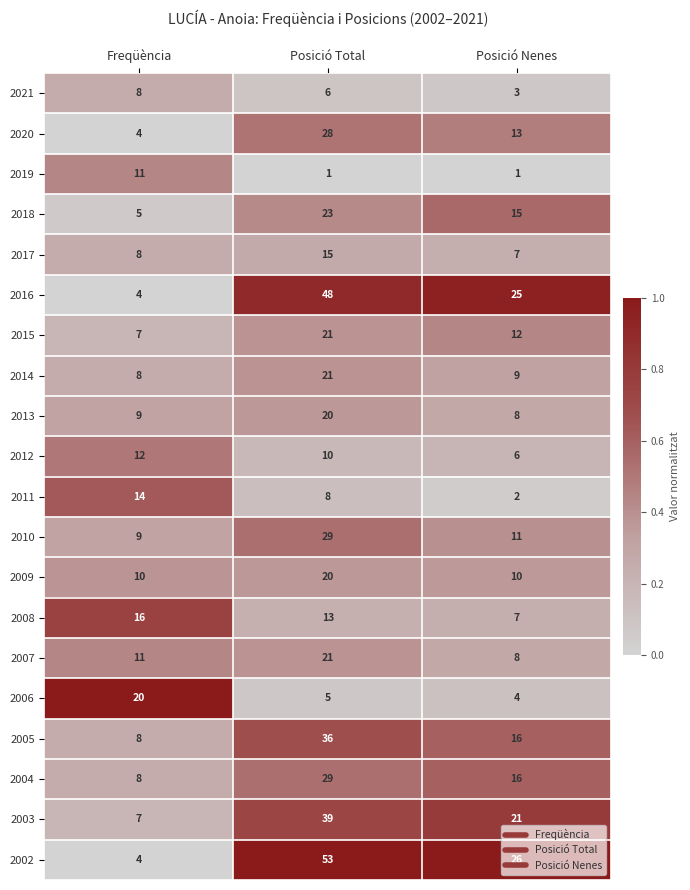

What is the maximum value for 2006?

20